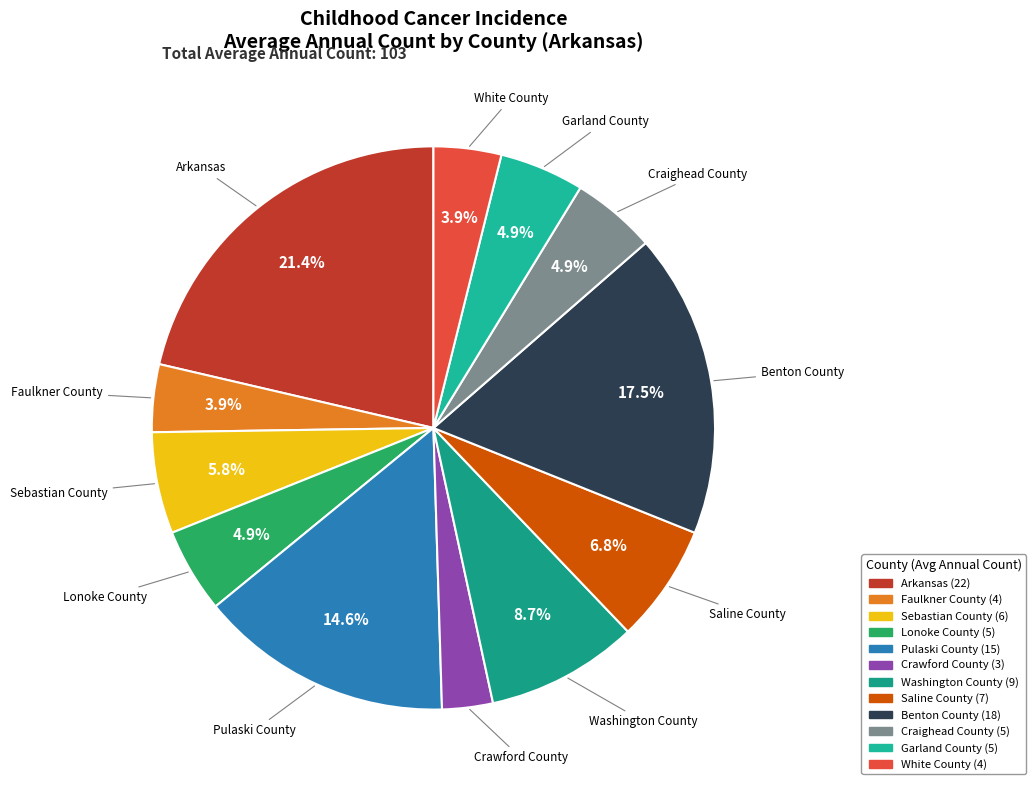

Between Faulkner County and Garland County, which is larger?

Garland County